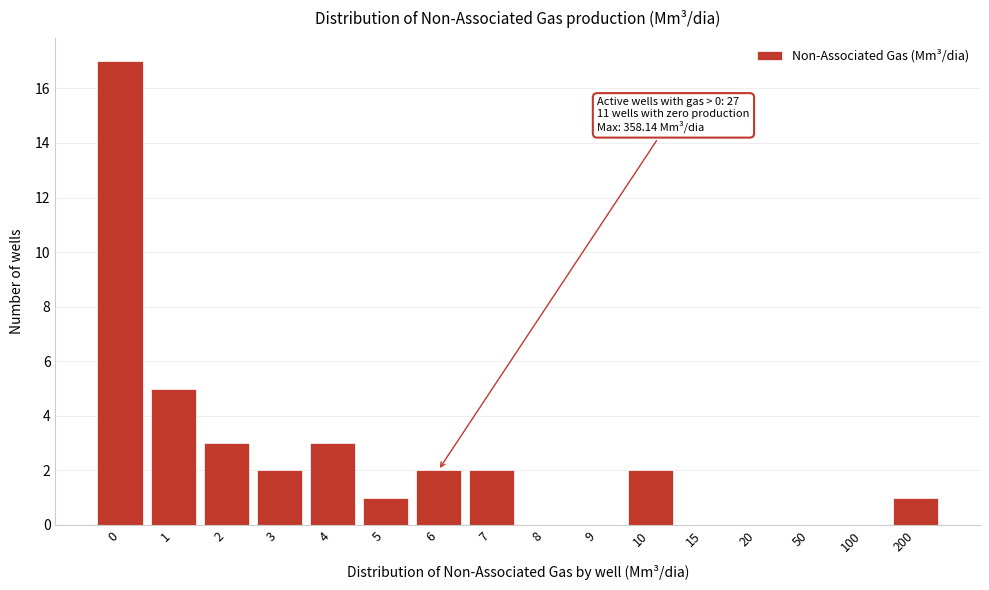

Reading left to right, what are all the values shown in this chart?

0=17	1=5	2=3	3=2	4=3	5=1	6=2	7=2	8=0	9=0	10=2	15=0	20=0	50=0	100=0	200=1